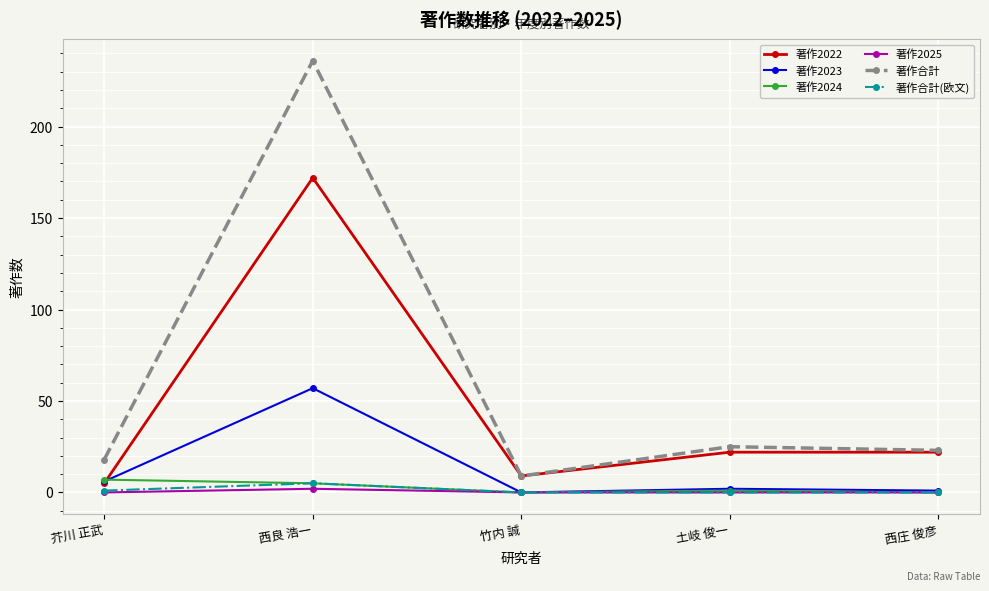

How many series are shown in this chart?

6